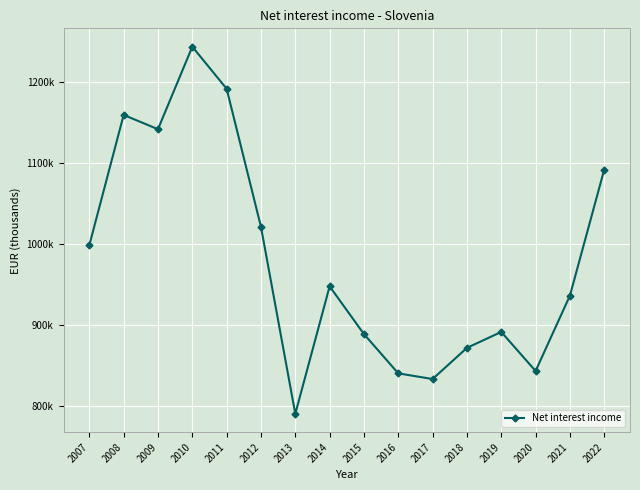

The value at 2010 is 292421. True or false?

False